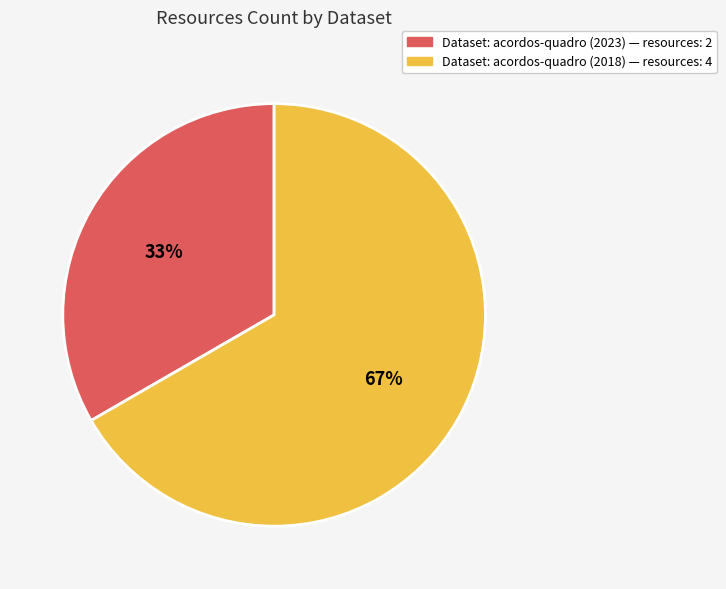

Rank the categories by value from highest to lowest.

Dataset: acordos-quadro (2018) — resources: 4, Dataset: acordos-quadro (2023) — resources: 2